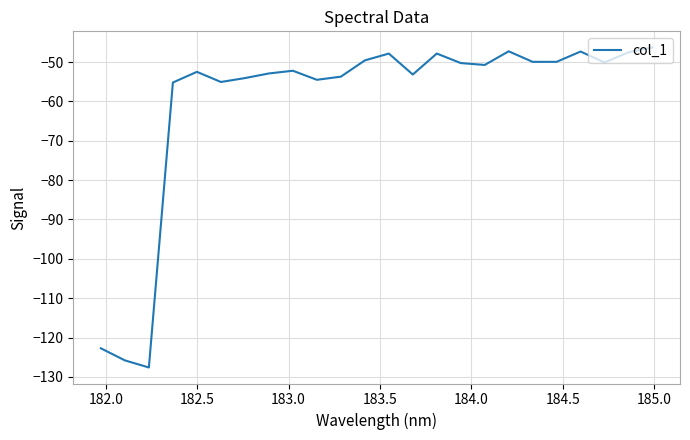

What is the difference between the maximum and minimum values?

81.4